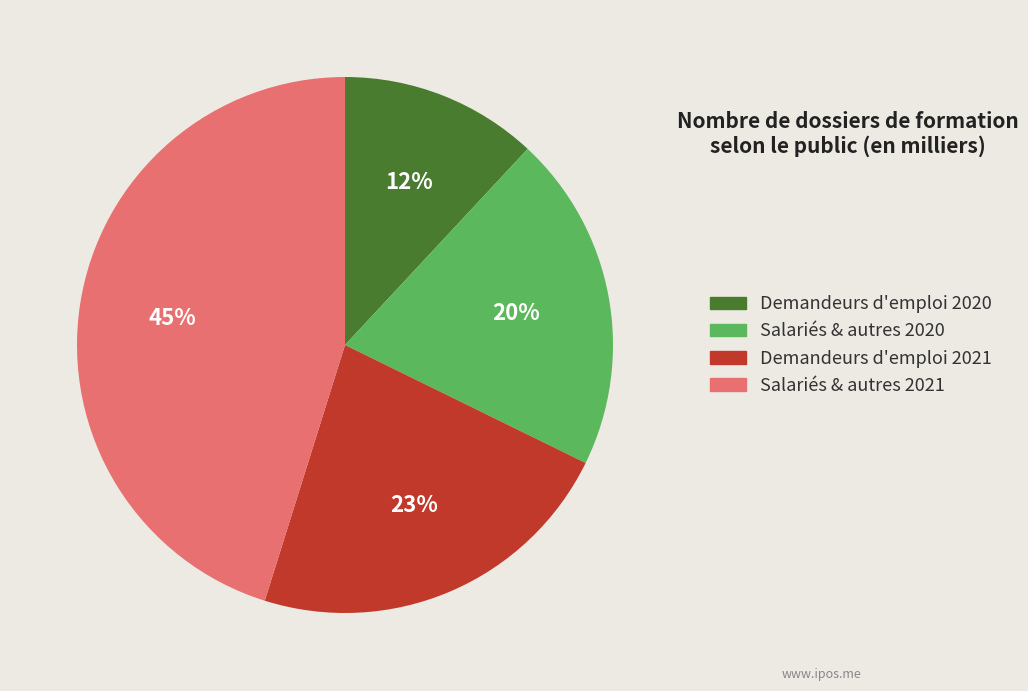

What percentage is the Demandeurs d'emploi 2020 slice, to the nearest percent?

12%